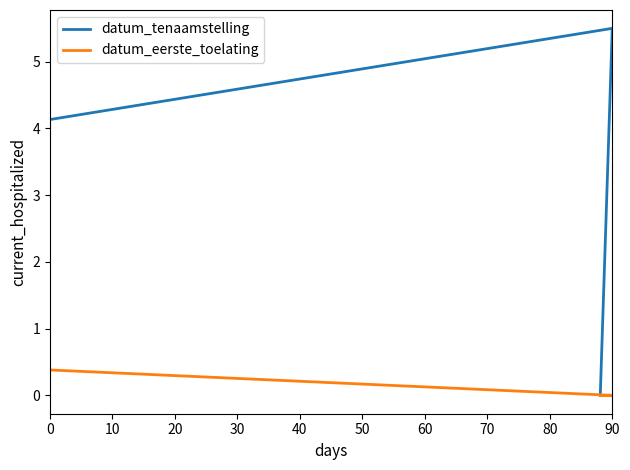

Is it true that datum_tenaamstelling equals 2.5 at 90?

False